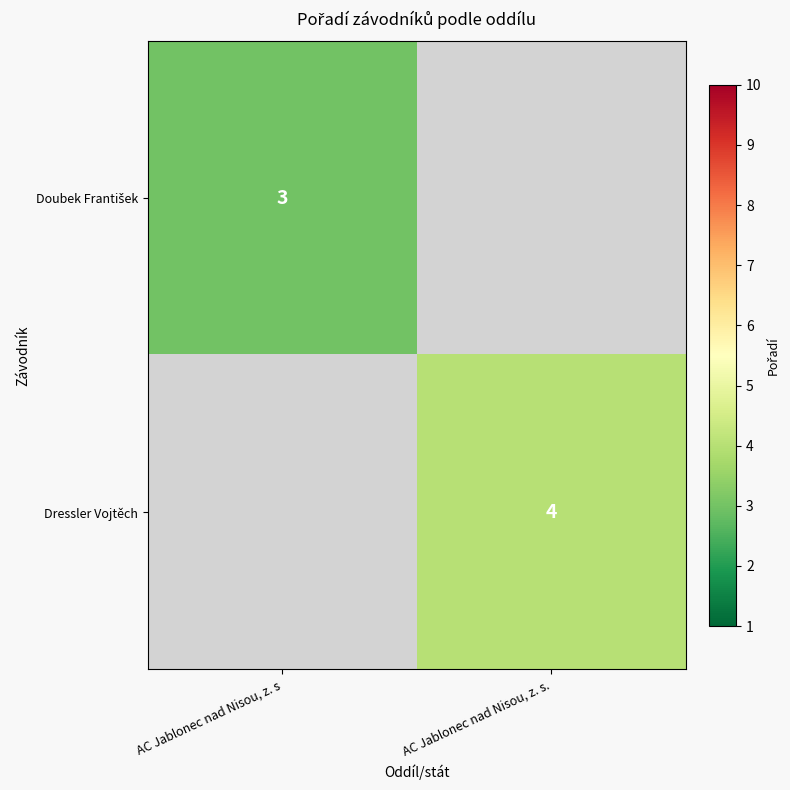

Between AC Jablonec nad Nisou, z. s and AC Jablonec nad Nisou, z. s., which is larger?

AC Jablonec nad Nisou, z. s.